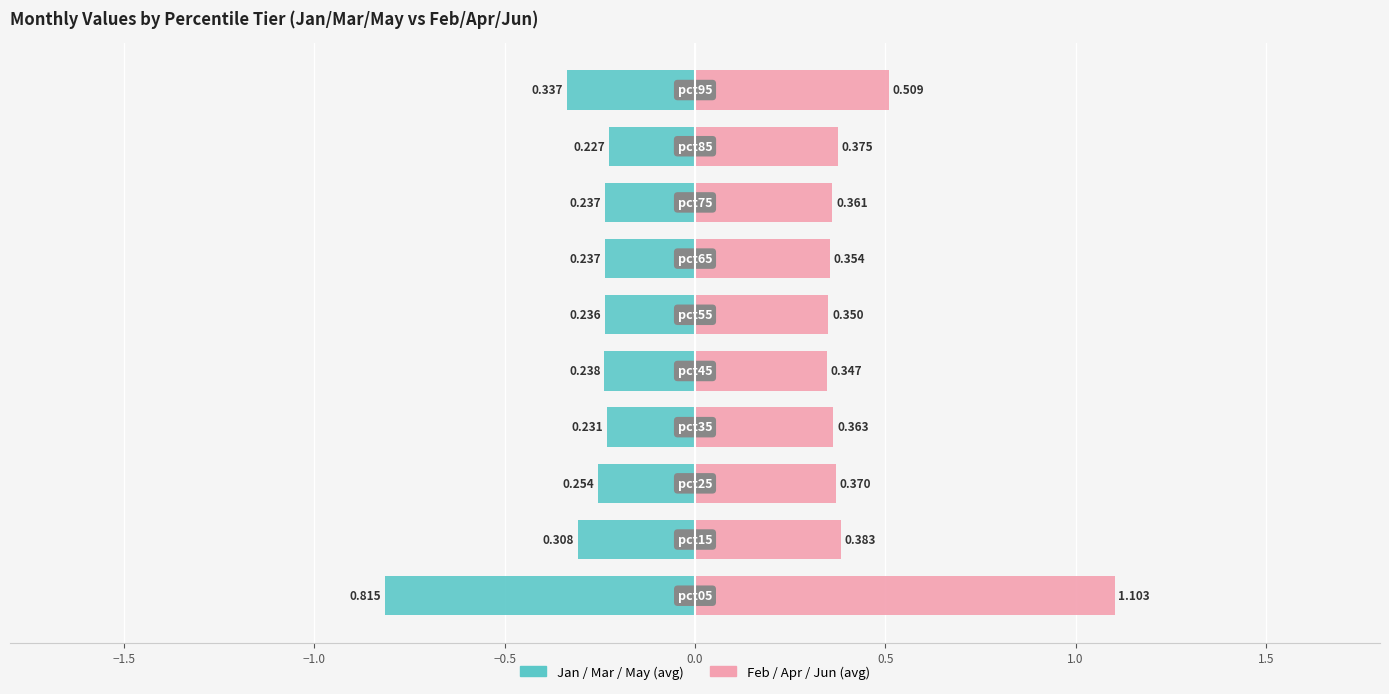

Between −1.5 and −1.0, which series saw the biggest shift?

Jan/Mar/May (avg)